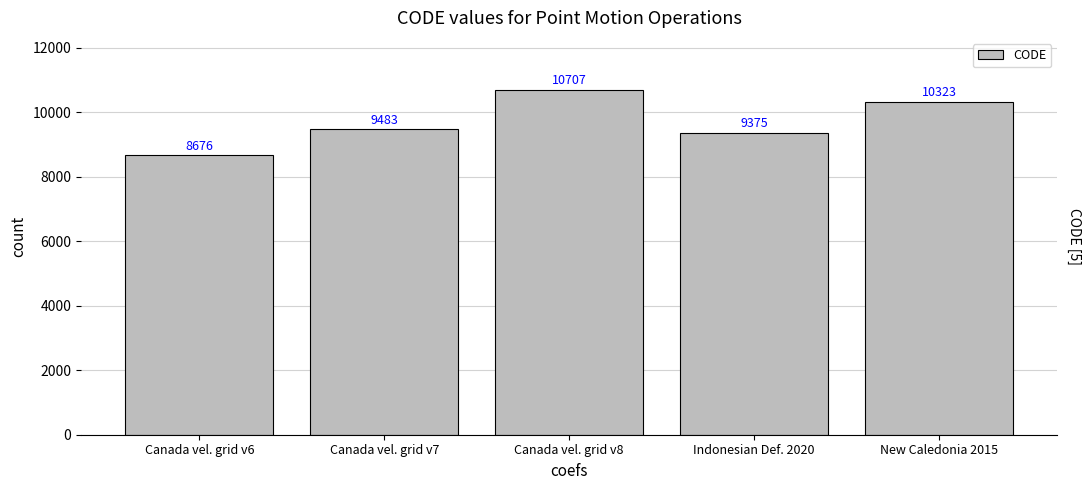

The chart shows a value of 9375 at Indonesian Def. 2020. True or false?

True